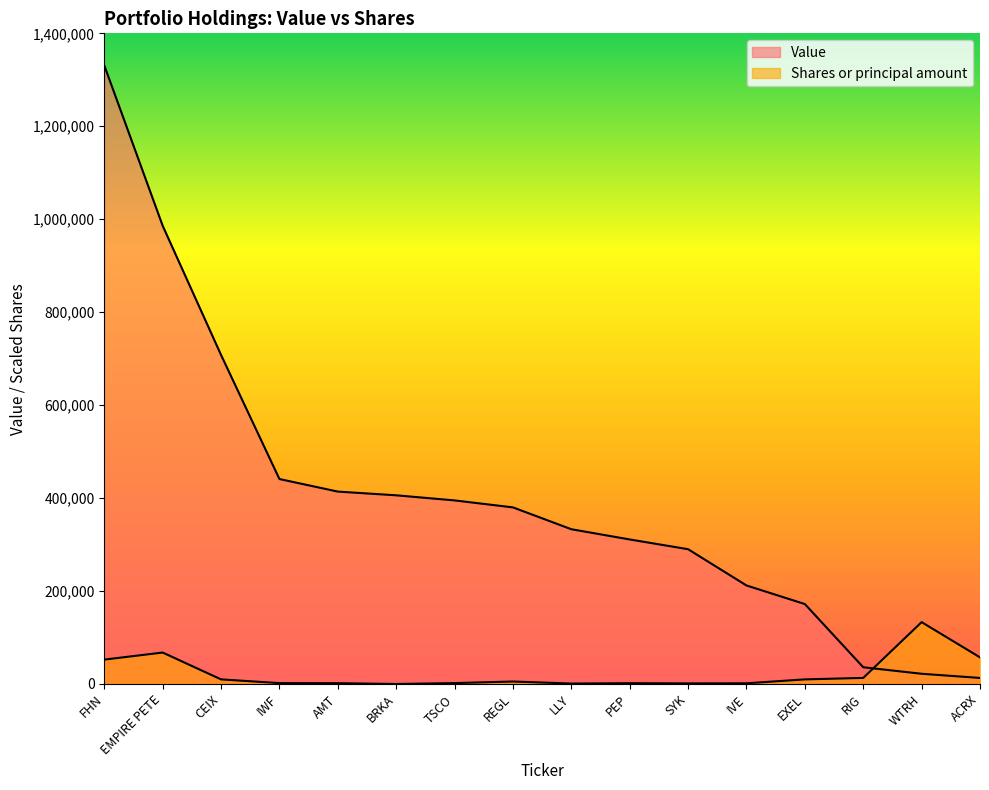

Rank the series at FHN from highest to lowest value.

Value, Shares or principal amount